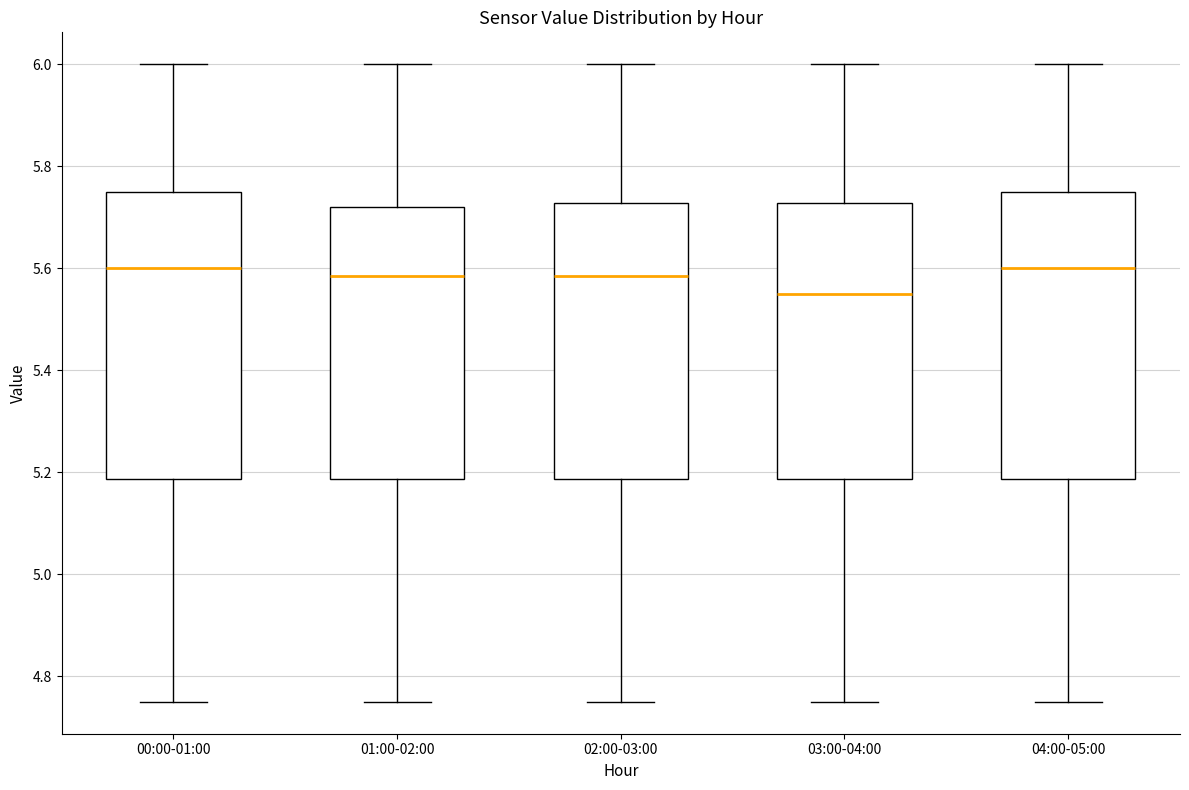

Where is the upper edge of the box for 04:00-05:00 on the y-axis? The values are not printed on the chart, so give them approximately, as read against the axis.

5.76